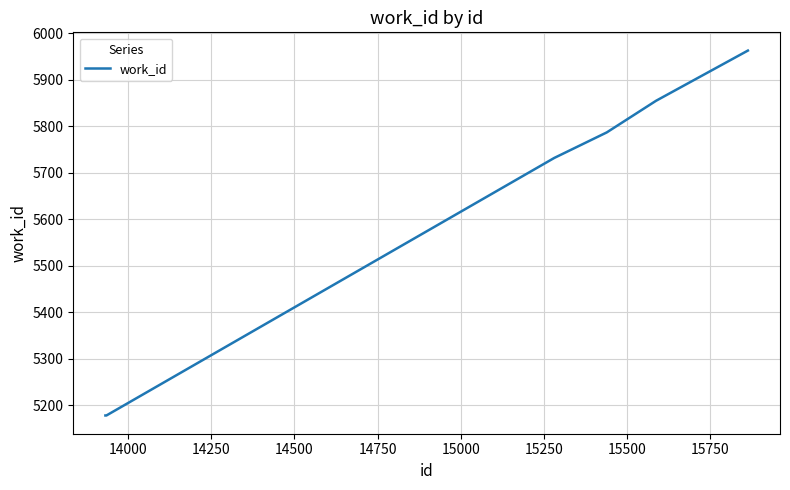

True or false: the data has more than 2 interior local peaks.

False